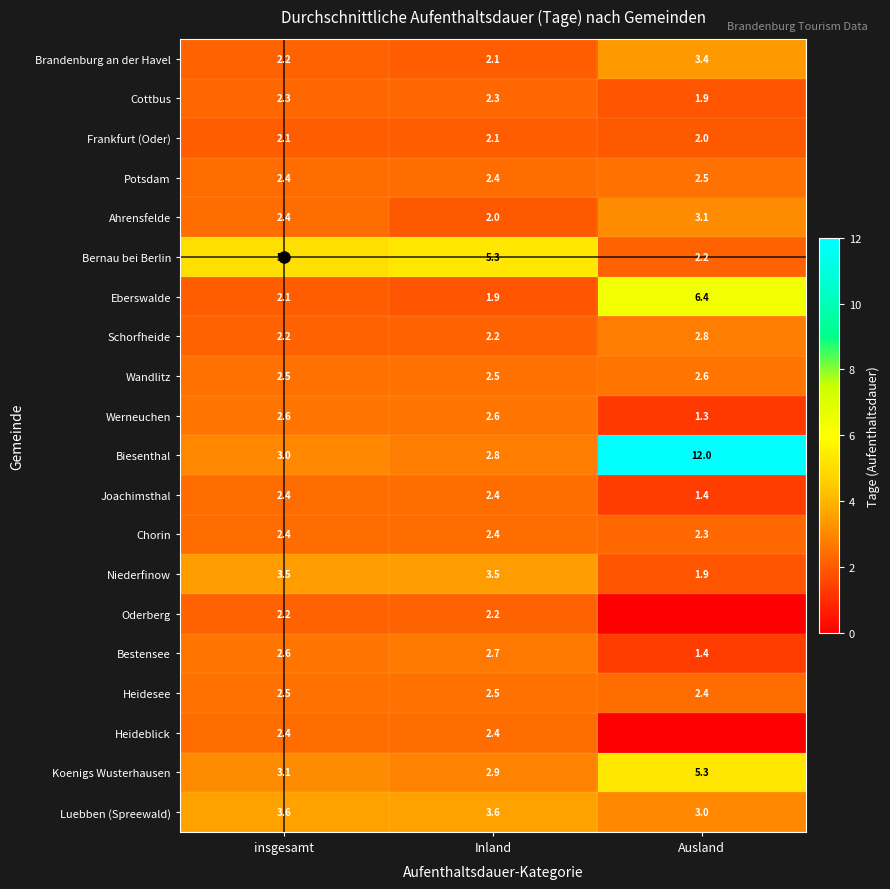

Between insgesamt and Inland, which series saw the biggest shift?

Ahrensfelde